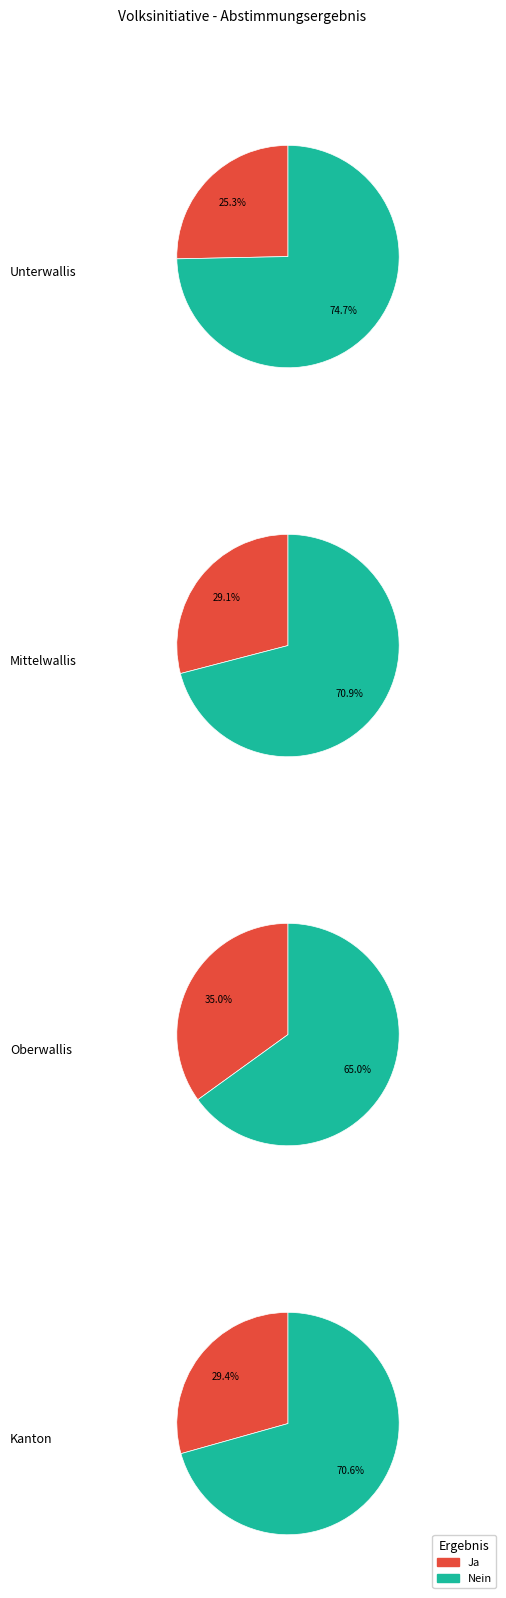

Do Unterwallis and Oberwallis together represent more than half of the pie?

No